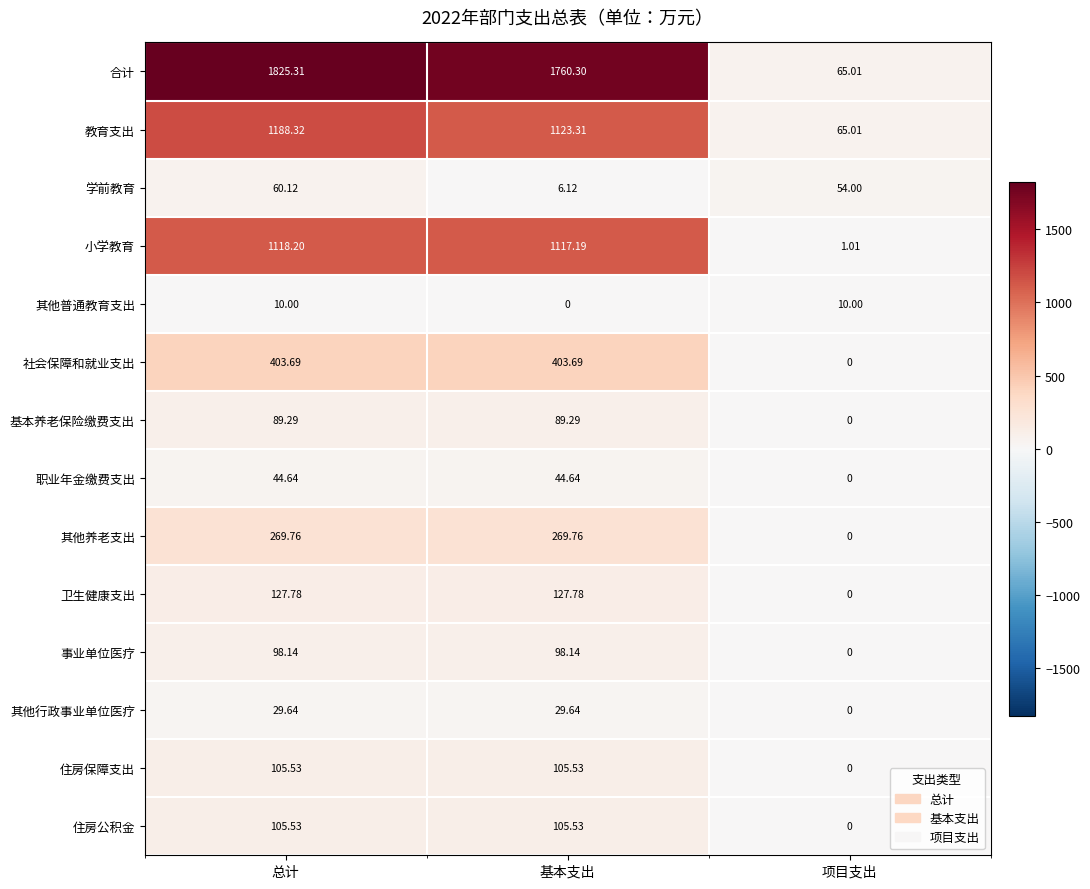

At which category is the sum across all series the highest?

总计